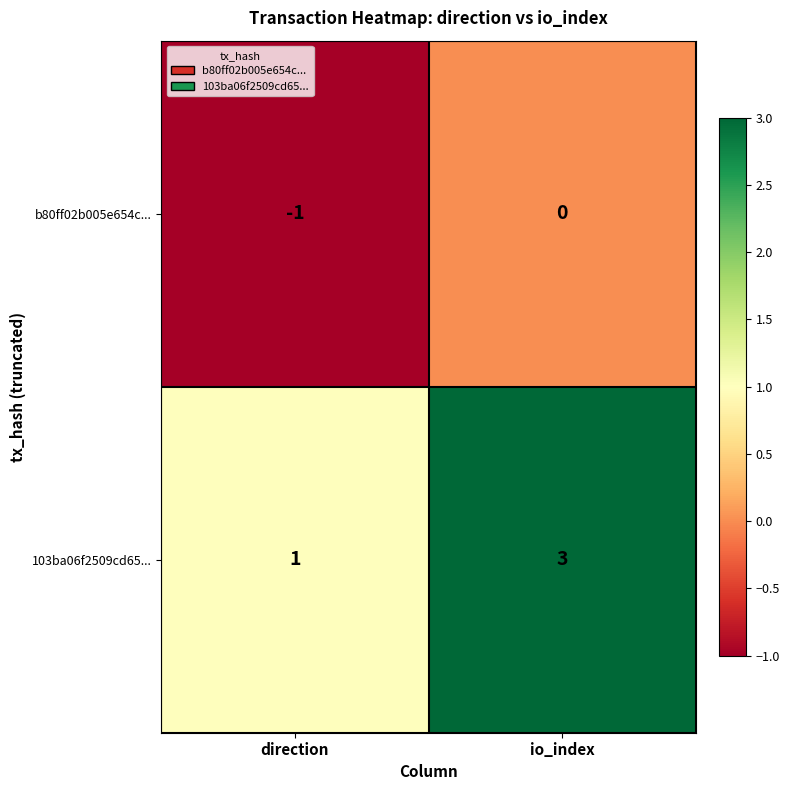

At which category is the sum across all series the highest?

io_index